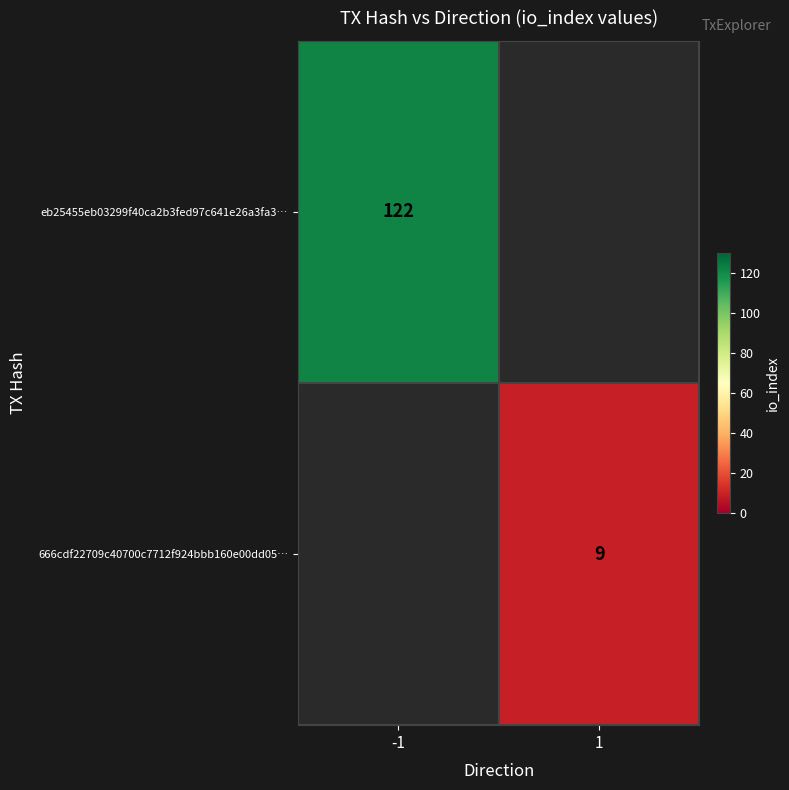

Is it true that 666cdf22709c40700c7712f924bbb160e00dd05… equals 9 at 1?

True